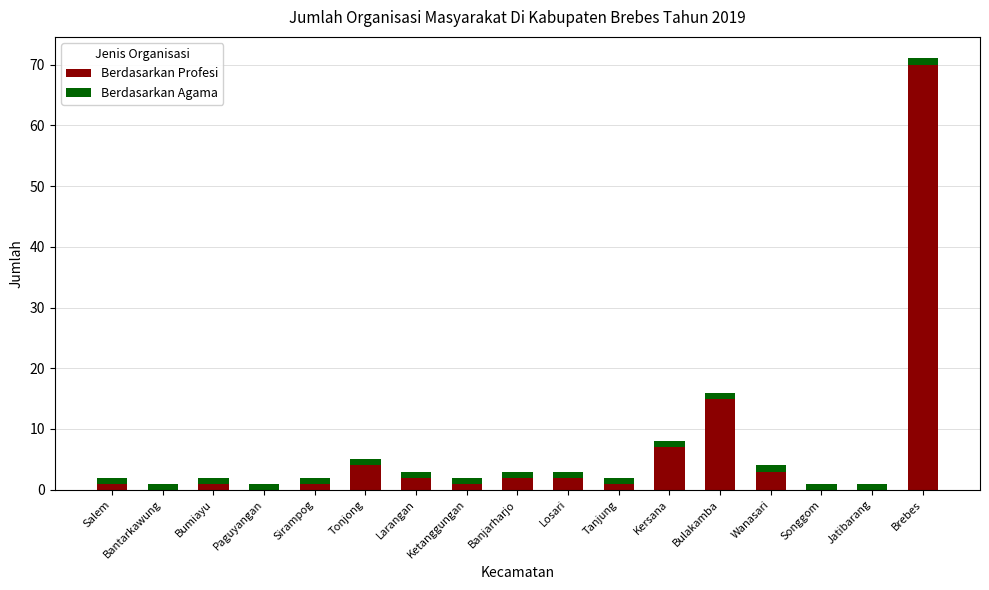

Is it true that Berdasarkan Profesi equals 20 at Bulakamba?

False